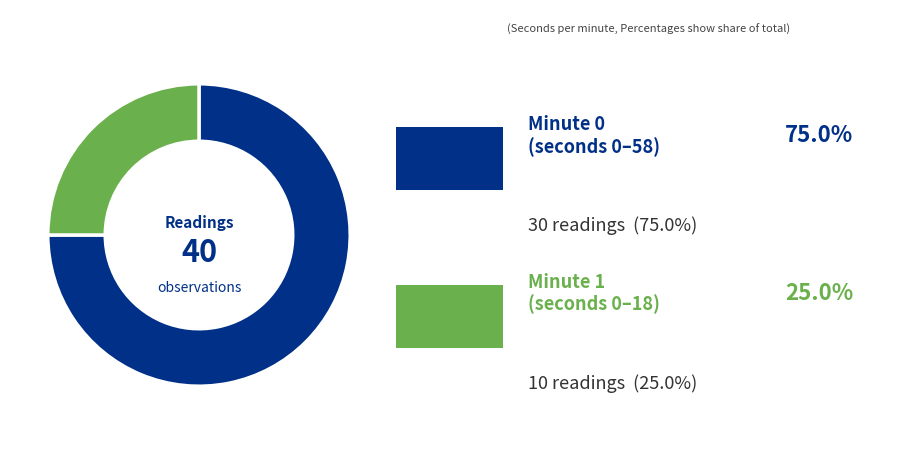

Is there any slice that represents more than half of the pie?

Yes